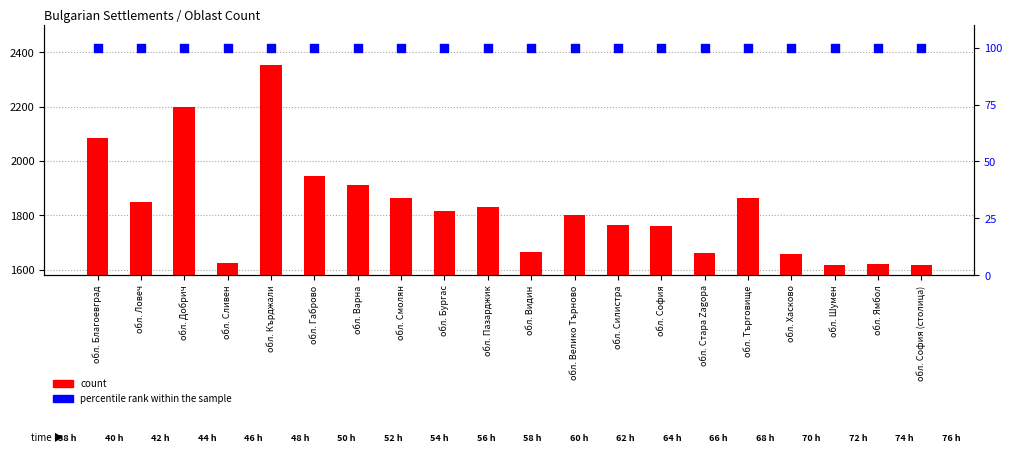

Which series contains the lowest Y value?

percentile rank within the sample